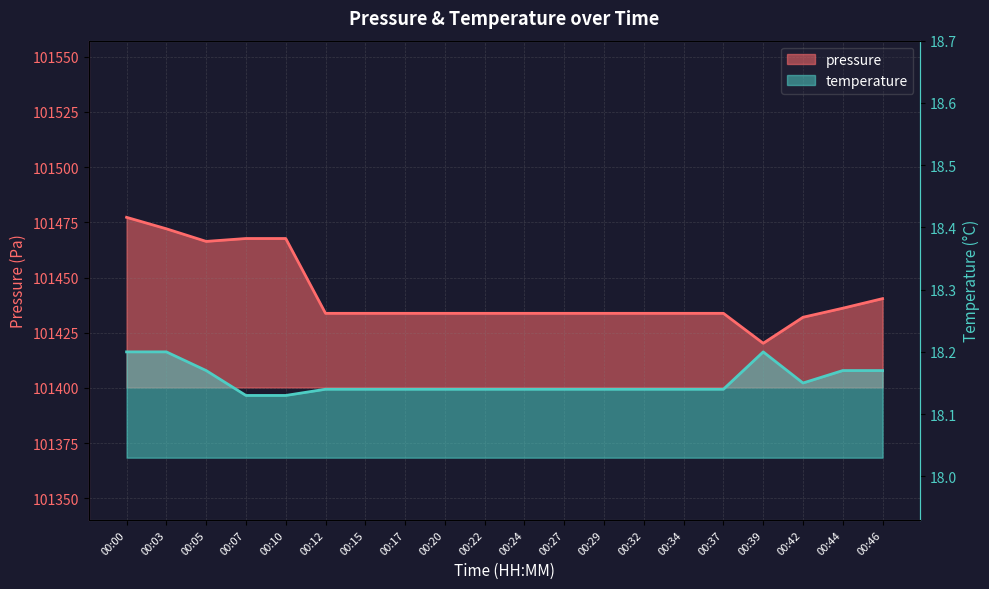

How many temperature values are between 18 and 19?

20